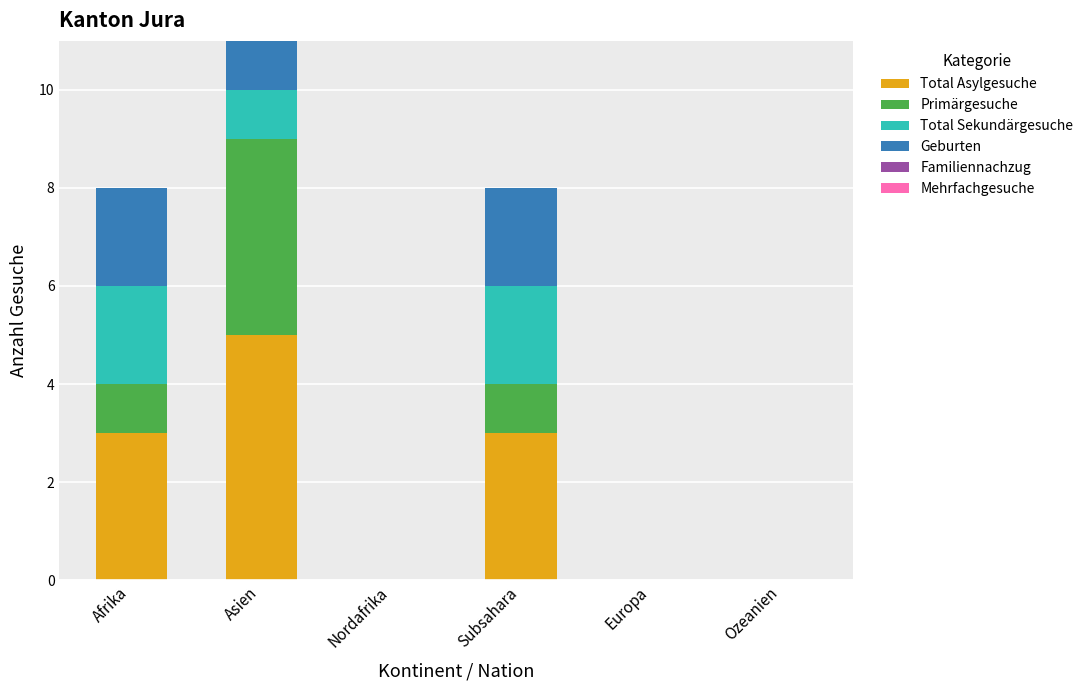

The Total Asylgesuche series shows 3 at Subsahara. True or false?

True